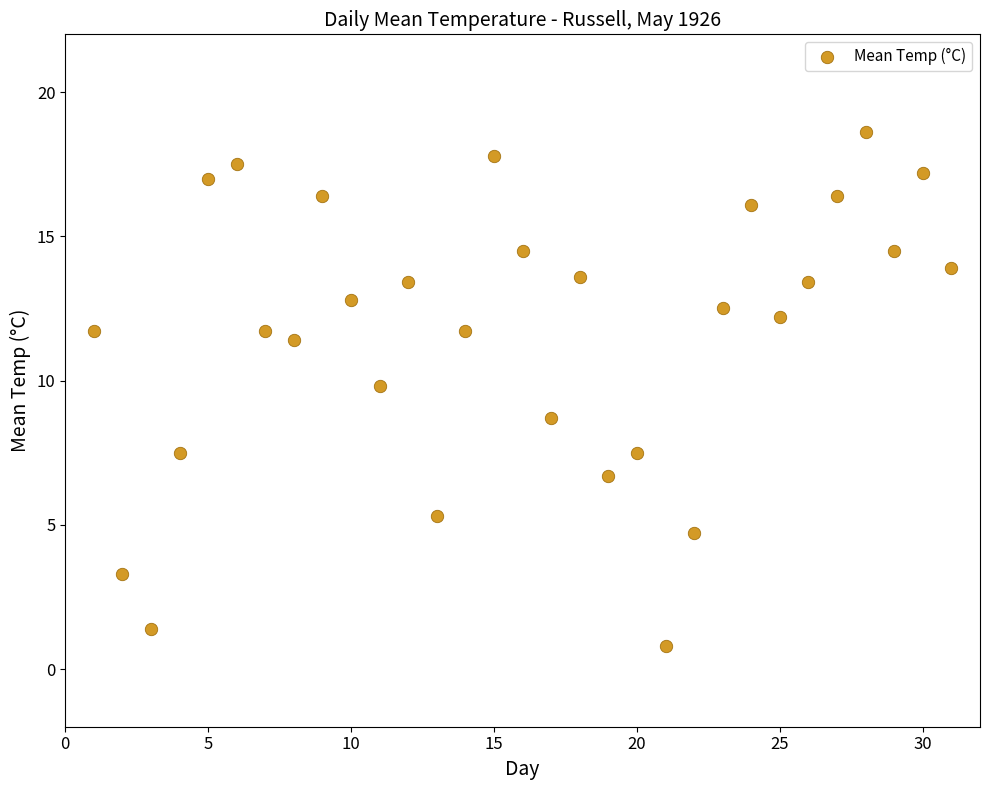

What is the range of X values (max minus min)?

30.0